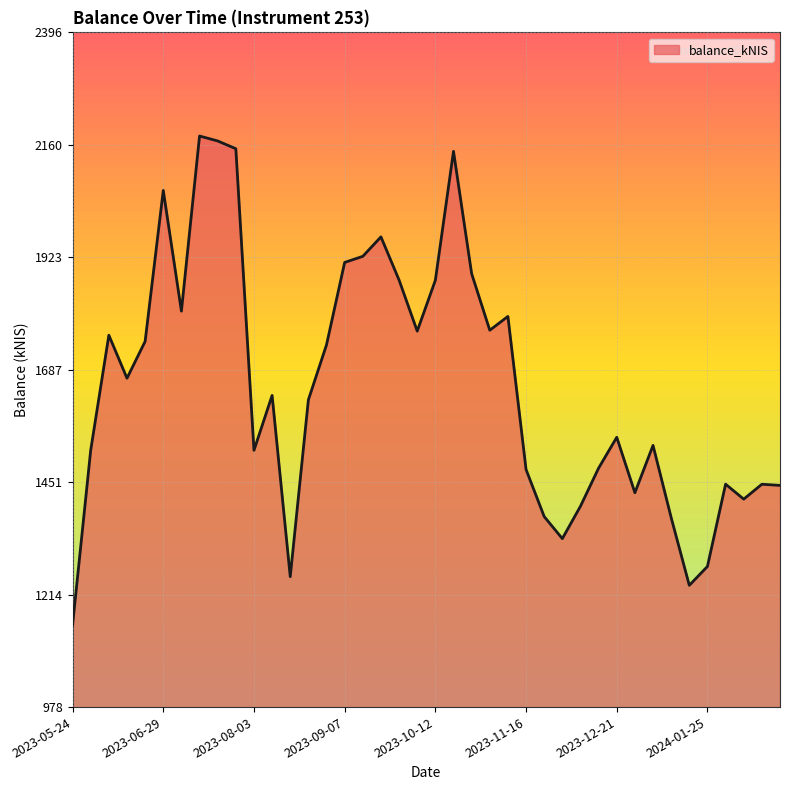

What is the difference between the maximum and minimum values?

1027.5